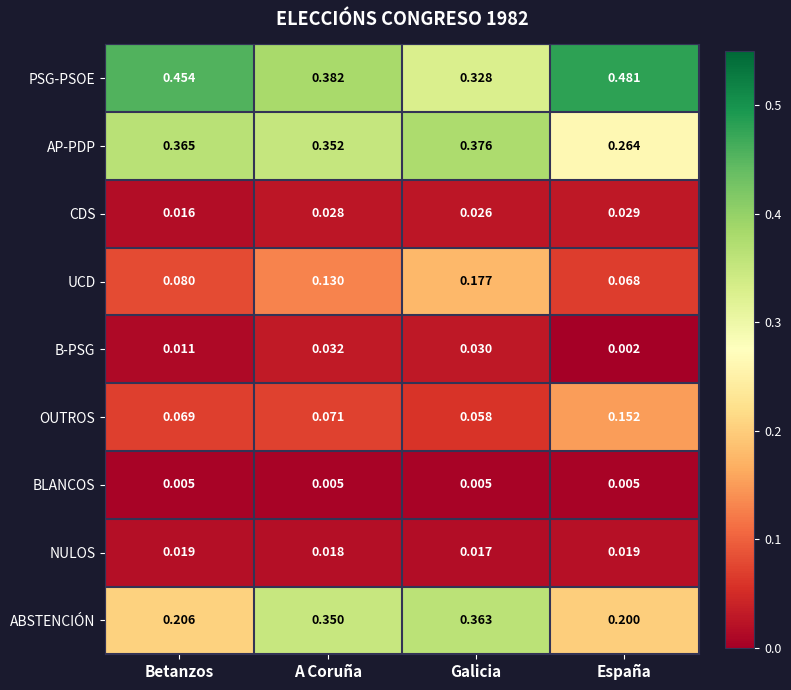

At which category is the sum across all series the highest?

Galicia